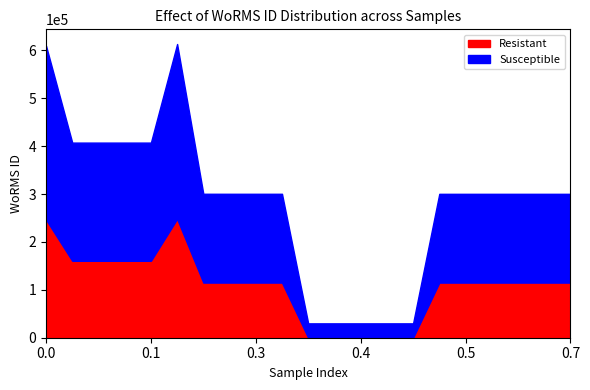

Is it true that Resistant equals 246601.0 at 0.0?

True